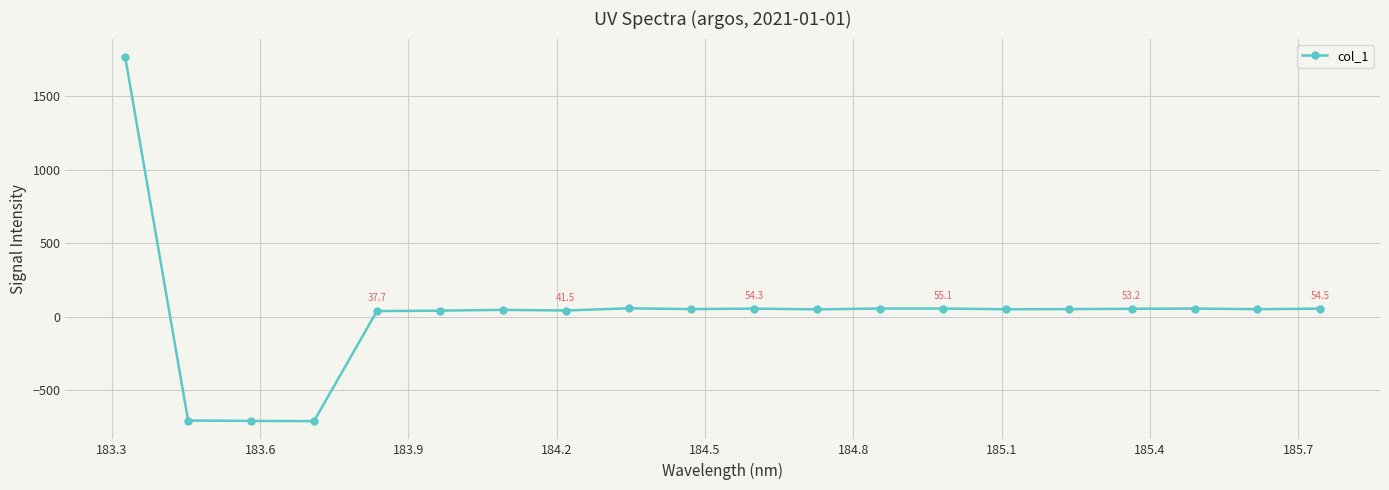

How many positive values are there?

17